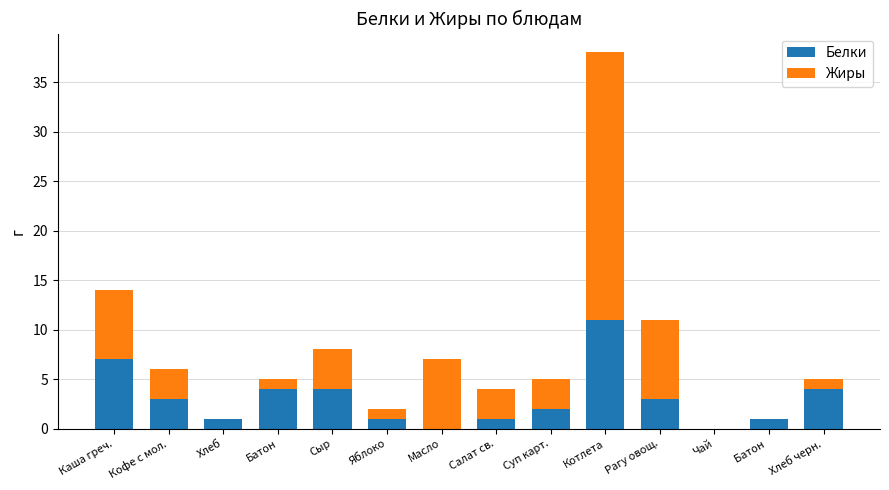

What is the sum of all Белки values?

42